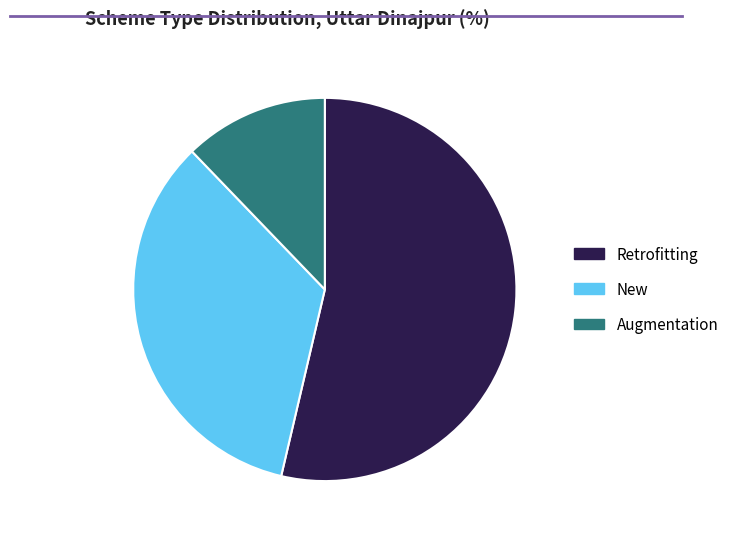

Does any single category account for the majority?

Yes